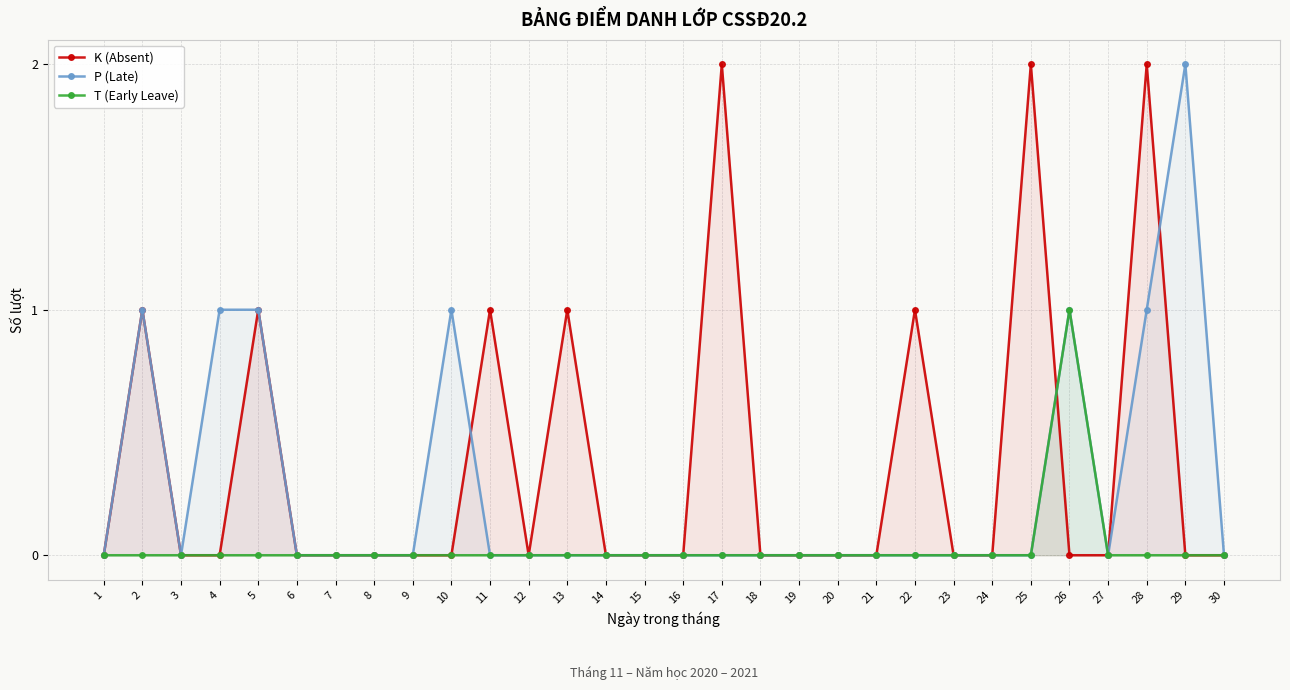

What is the greatest value displayed?

2